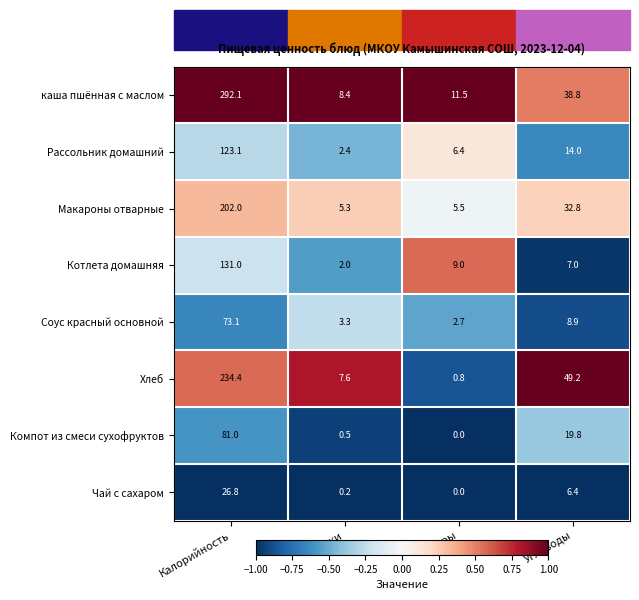

What is the difference between the maximum and minimum values in the Рассольник домашний series?

120.7